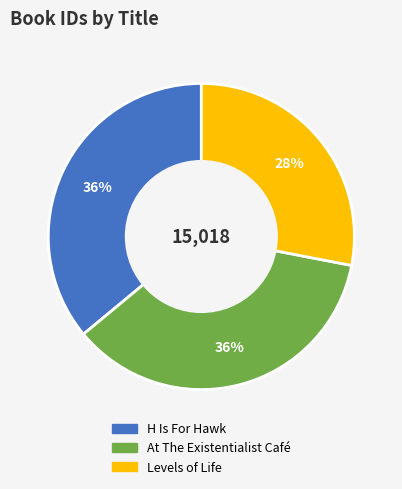

What is the ratio of the value at H Is For Hawk to the value at Levels of Life?

1.3